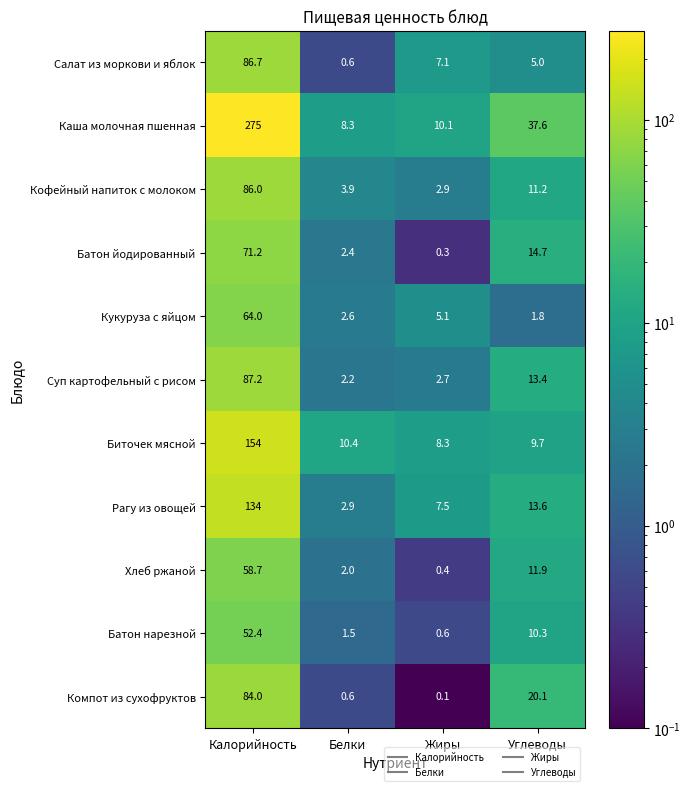

Is it true that Рагу из овощей equals 13.6 at Углеводы?

True